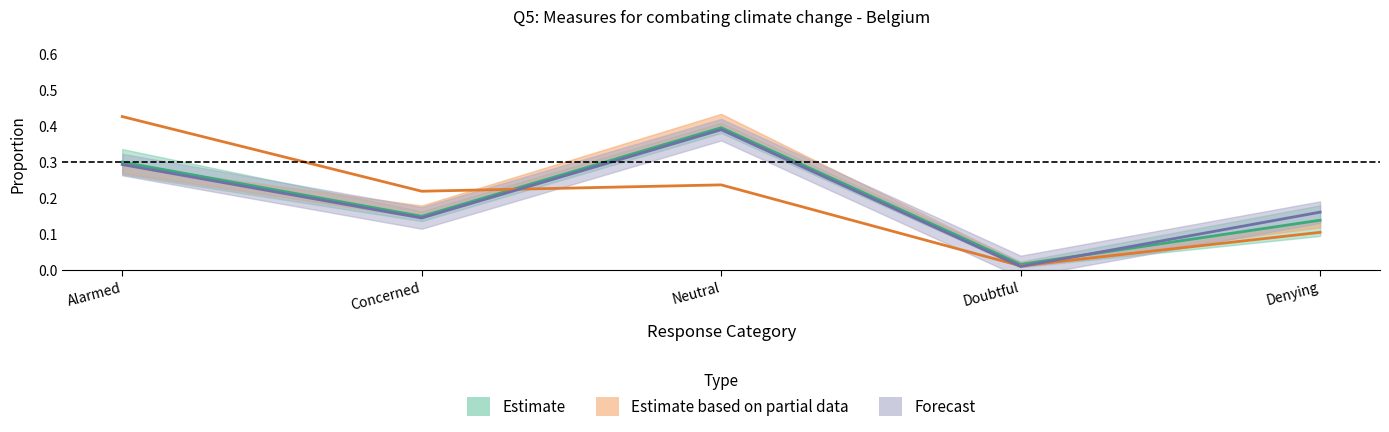

How many distinct data groups are displayed?

3